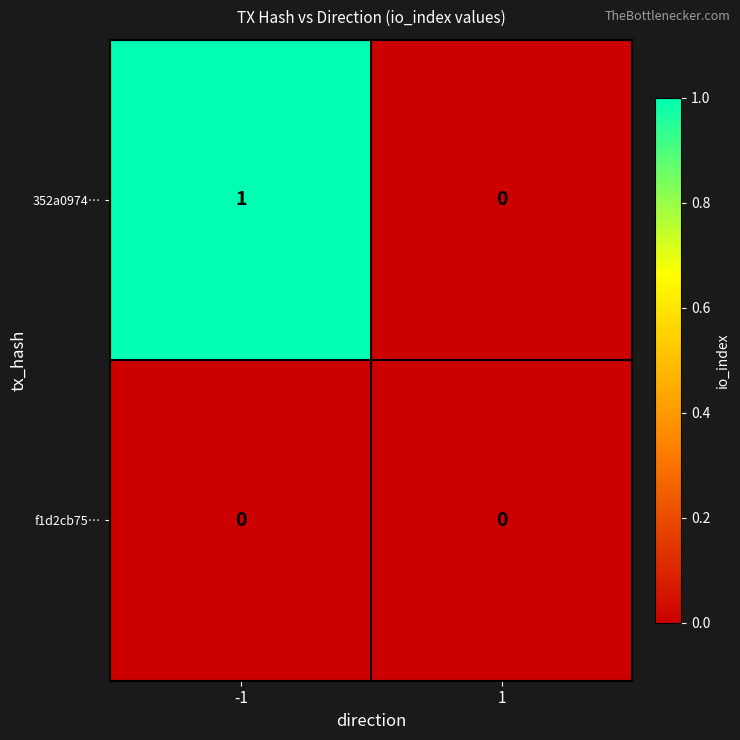

Rank the series by their maximum value, from highest to lowest.

352a0974…, f1d2cb75…